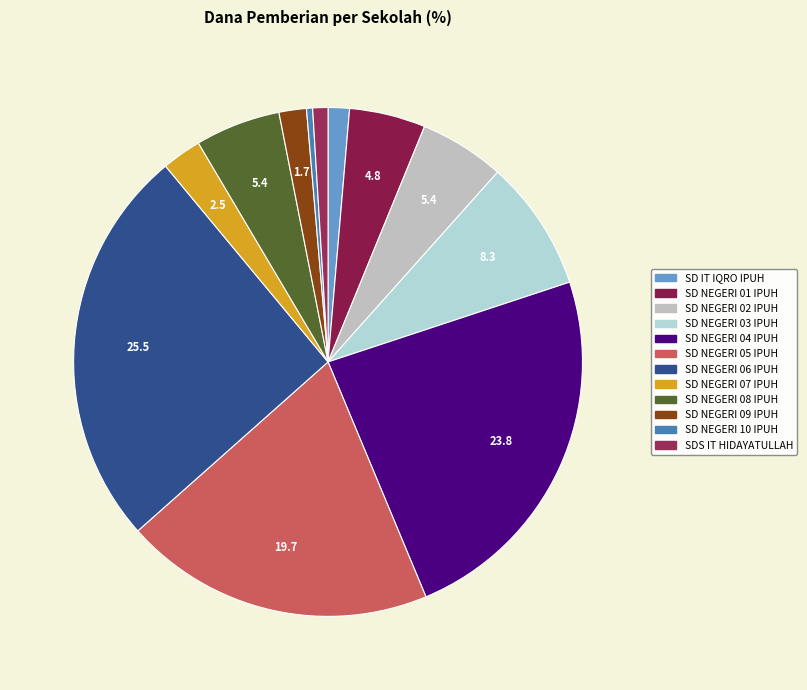

Which category has the biggest portion of the pie?

SD NEGERI 06 IPUH